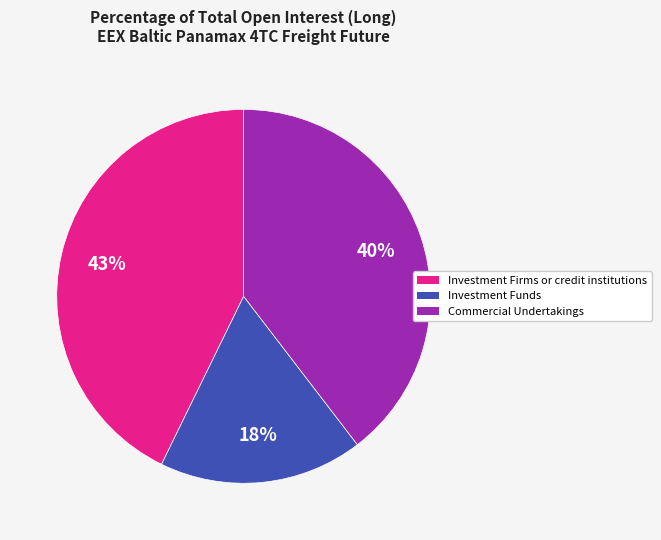

Combined, do Commercial Undertakings and Investment Firms or credit institutions account for over 50%?

Yes